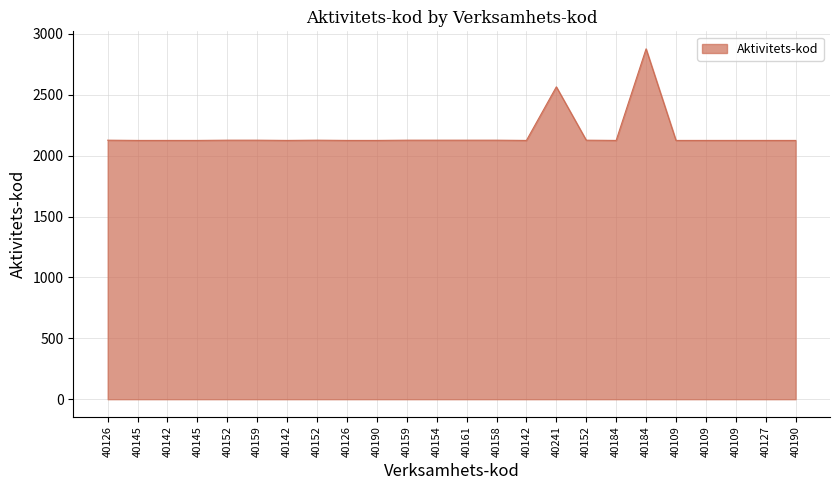

Does the chart have visible grid lines?

Yes